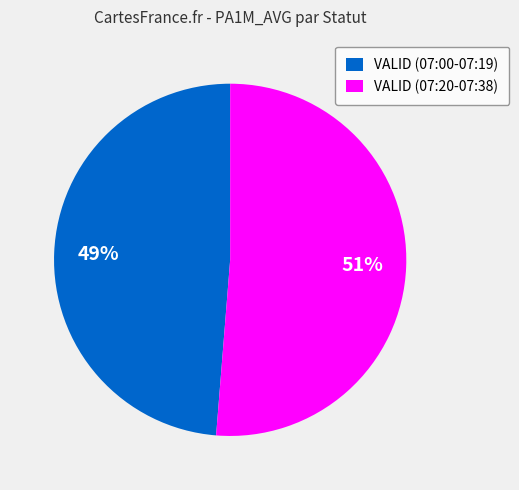

Which has a higher value, VALID (07:00-07:19) or VALID (07:20-07:38)?

VALID (07:20-07:38)